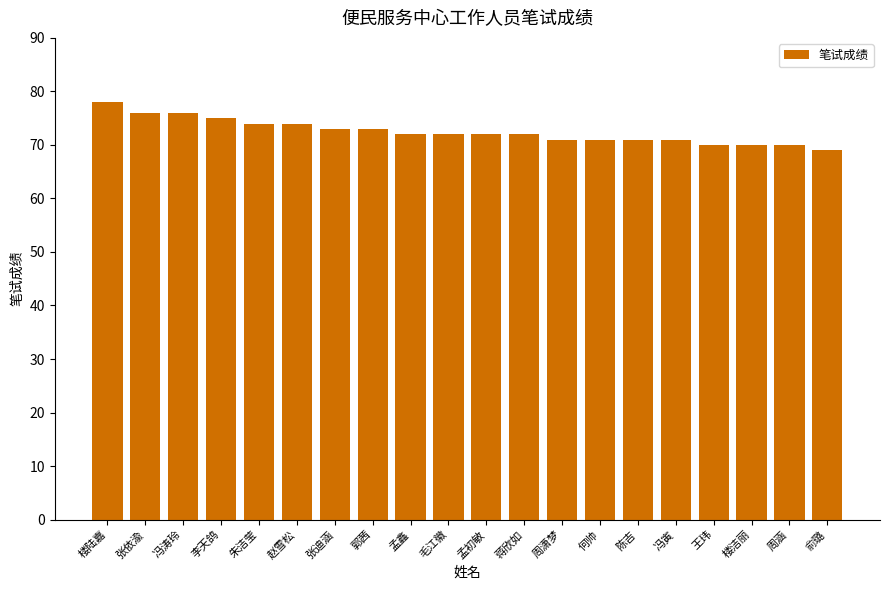

What is the value of the 7th bar from the left?

73